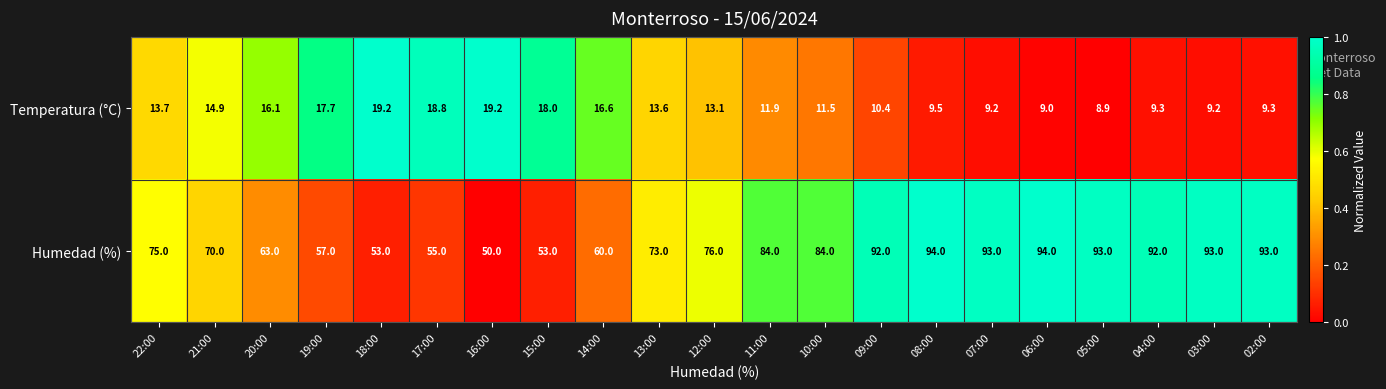

List the series in order of their peak value, lowest first.

Temperatura (°C), Humedad (%)